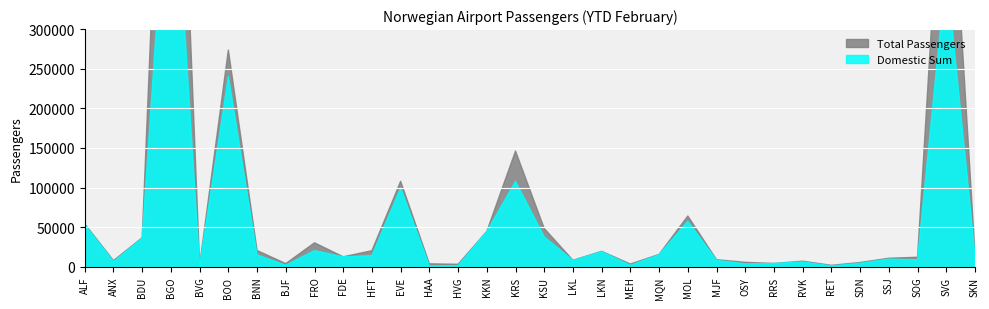

Which series has the widest spread of values?

Total Passengers